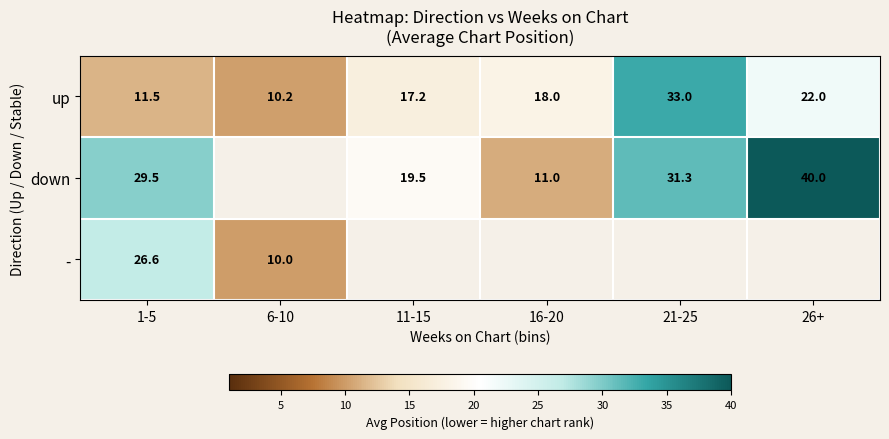

Is it true that up equals 10.2 at 6-10?

True